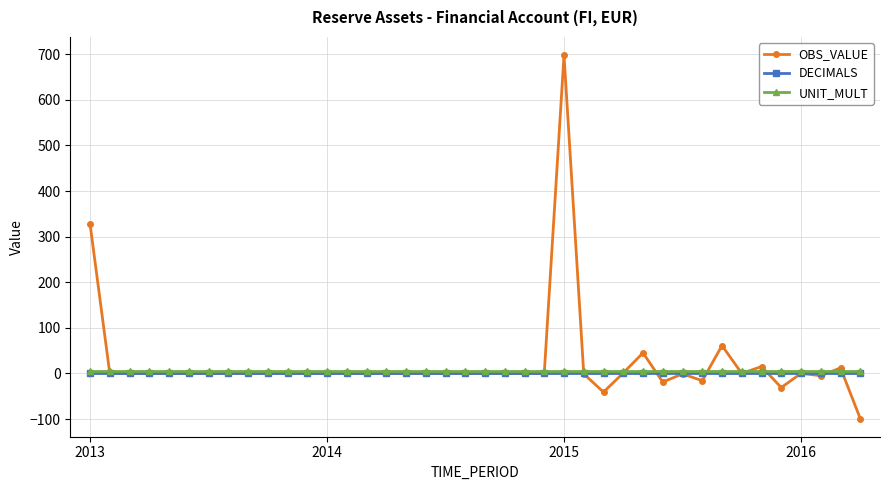

How many lines are shown in the chart?

3